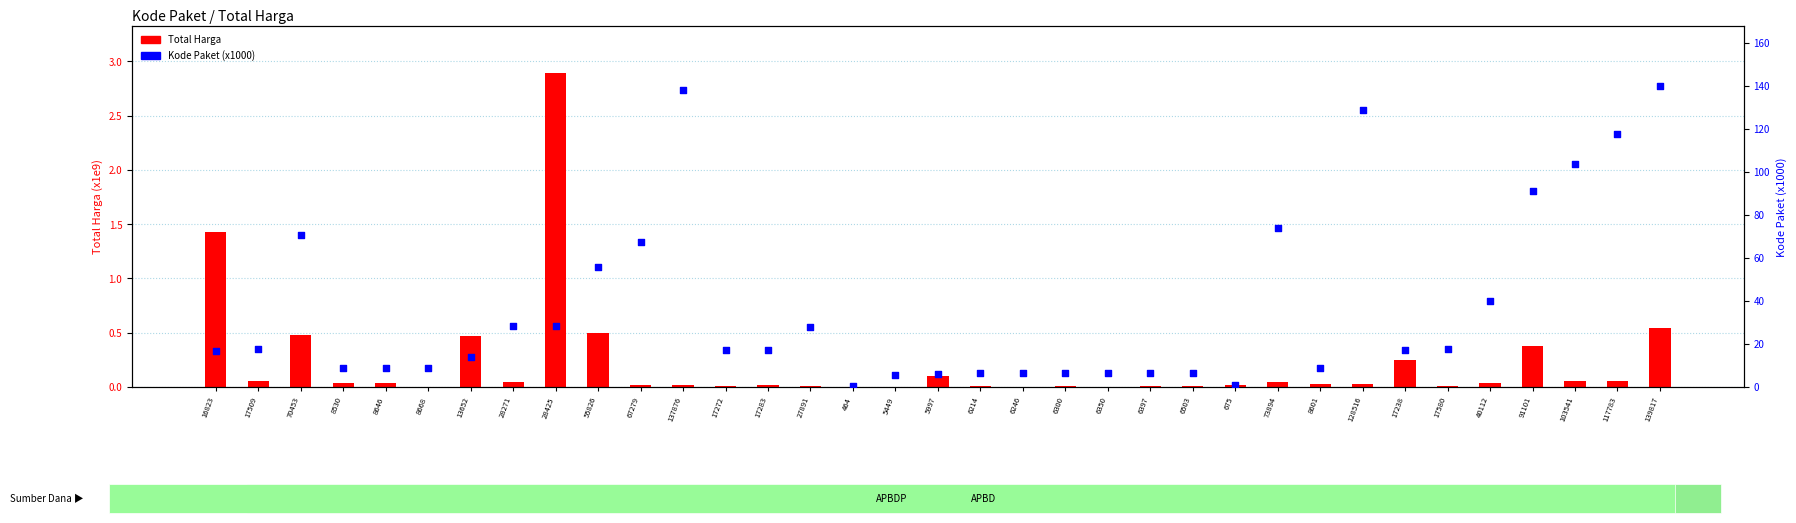

Which series has the largest Y range (max minus min)?

Kode Paket (x1000)